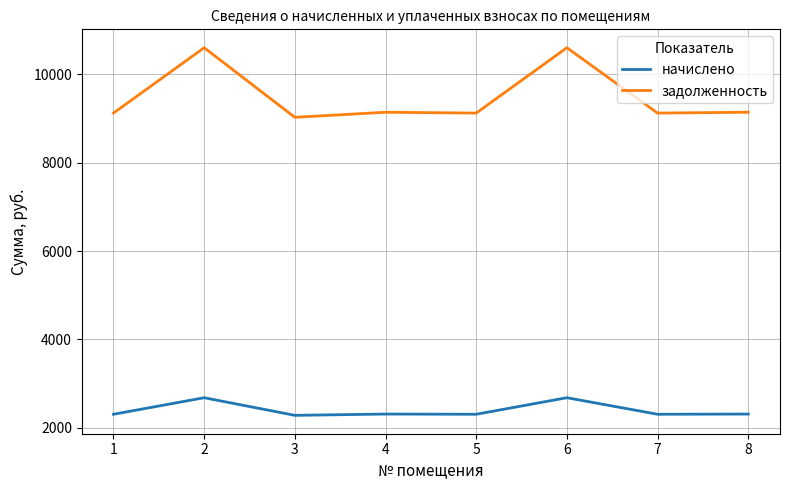

What is the greatest value displayed?

10598.4